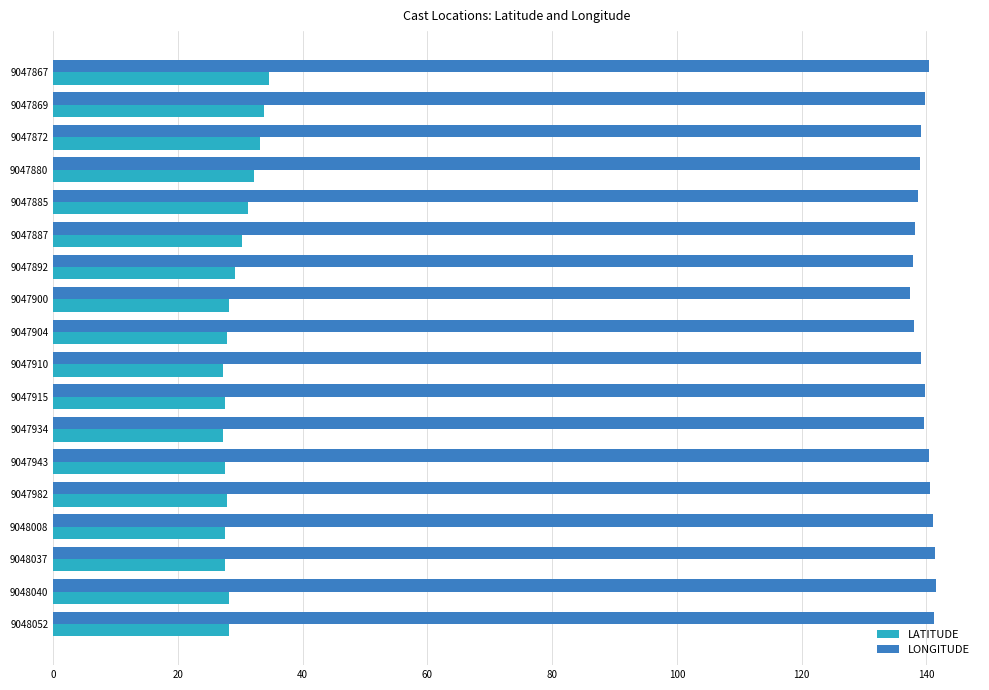

The LATITUDE series shows 14.2 at 9047915. True or false?

False